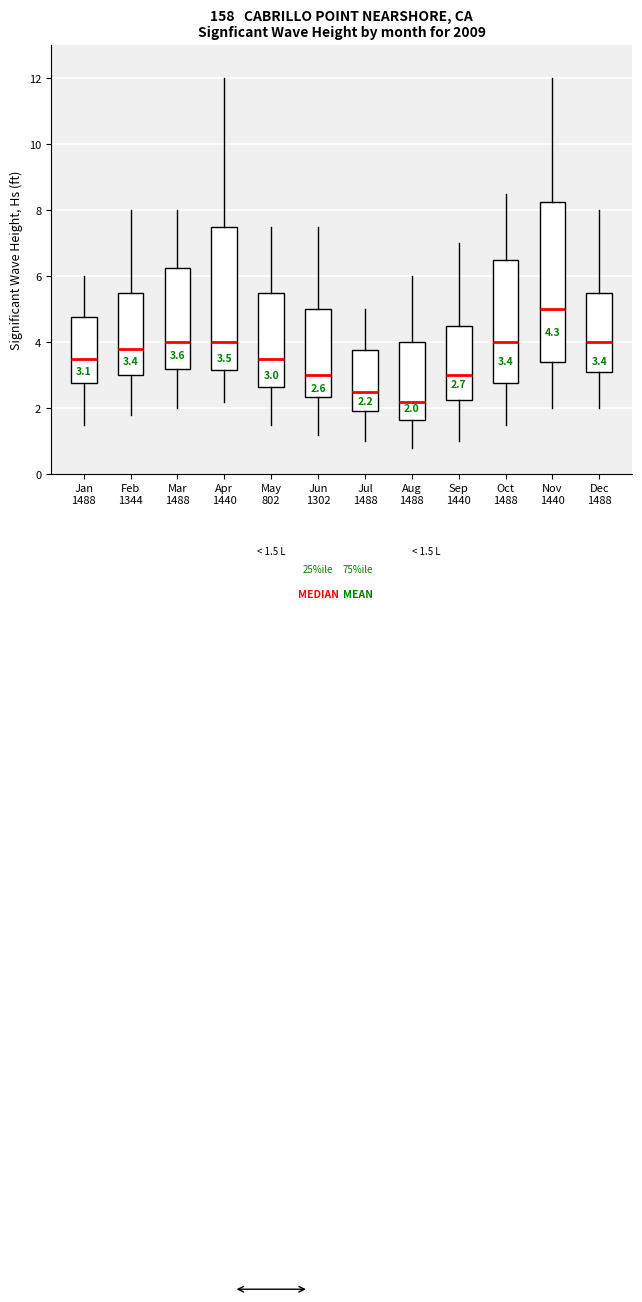

Which box is the tallest, from its lower edge to its upper edge?

Nov 1440